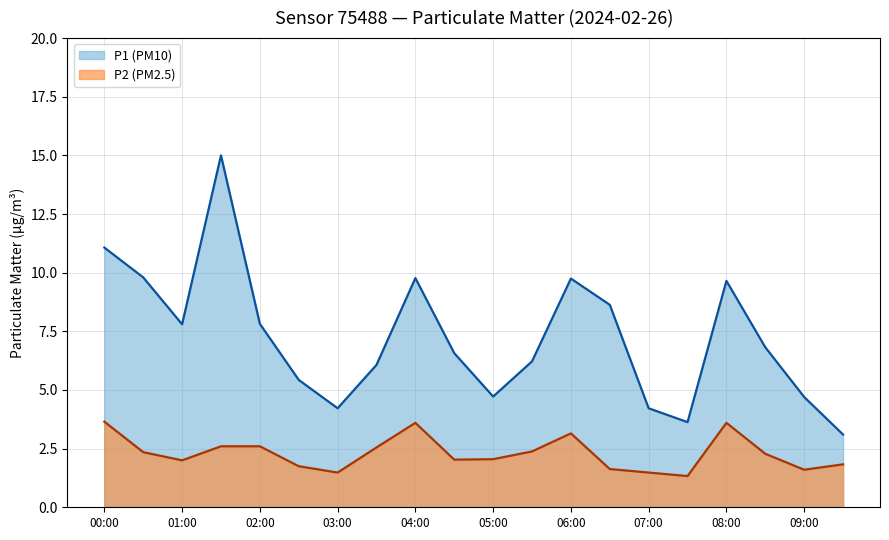

What is the value of the P2 point at the 16th from the left?

1.3